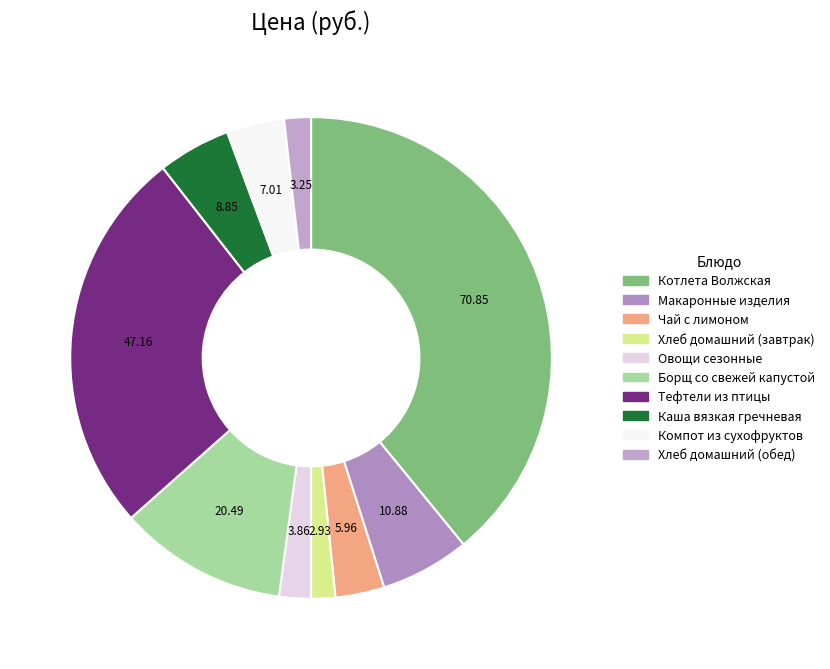

Rank the categories by value from highest to lowest.

Котлета Волжская, Тефтели из птицы, Борщ со свежей капустой, Макаронные изделия, Каша вязкая гречневая, Компот из сухофруктов, Чай с лимоном, Овощи сезонные, Хлеб домашний (обед), Хлеб домашний (завтрак)